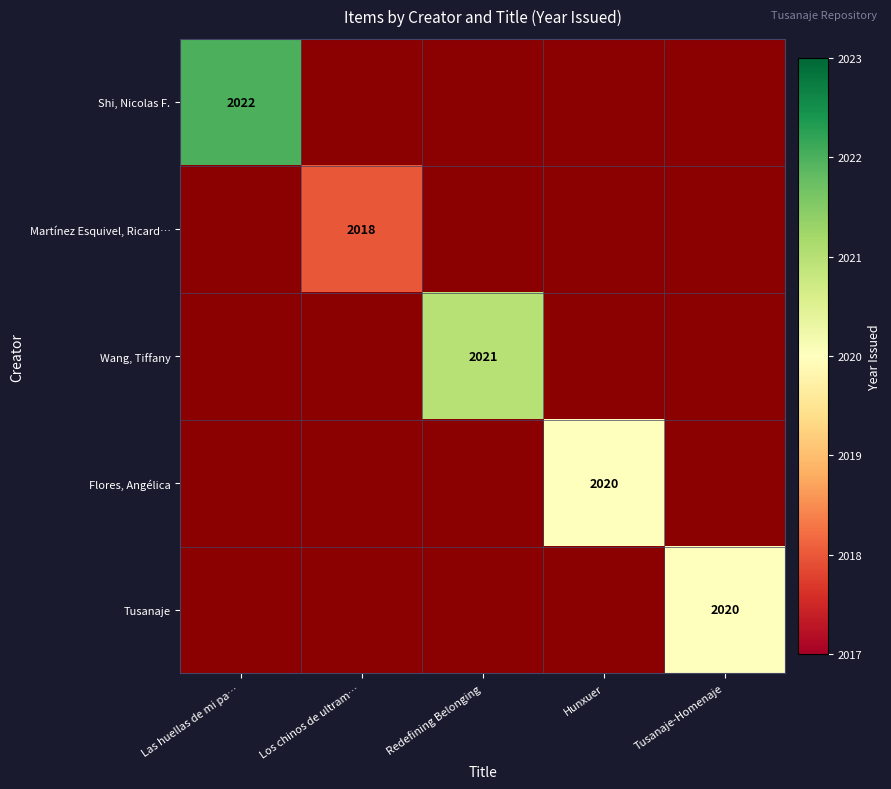

True or false: Shi, Nicolas F. has a value of 2022 at Las huellas de mi pa….

True